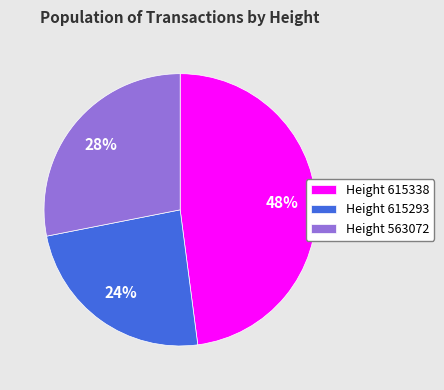

Rank the categories by value from highest to lowest.

Height 615338, Height 563072, Height 615293